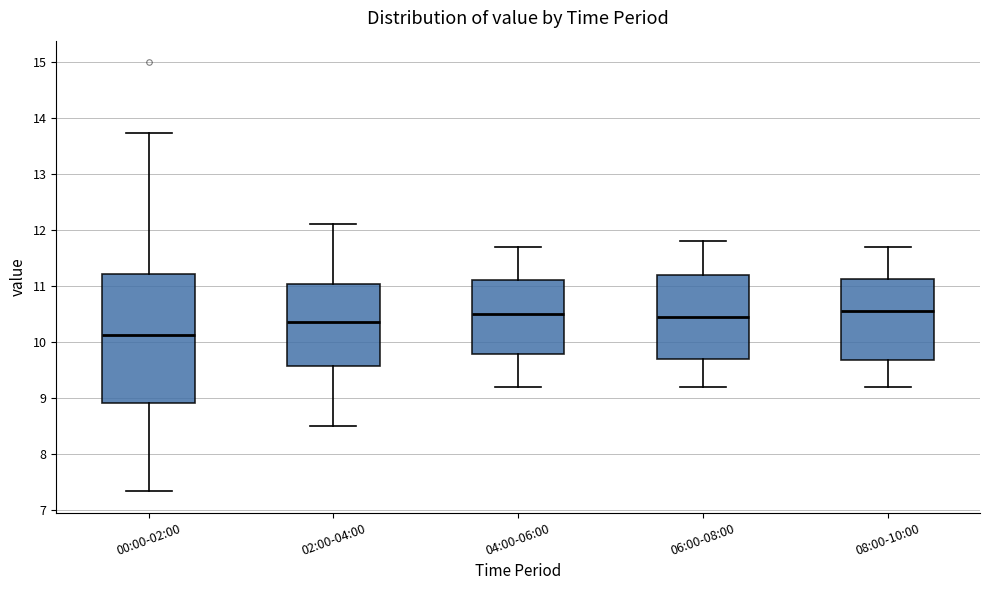

Where is the lower edge of the box for 00:00-02:00 on the y-axis? The values are not printed on the chart, so give them approximately, as read against the axis.

8.9